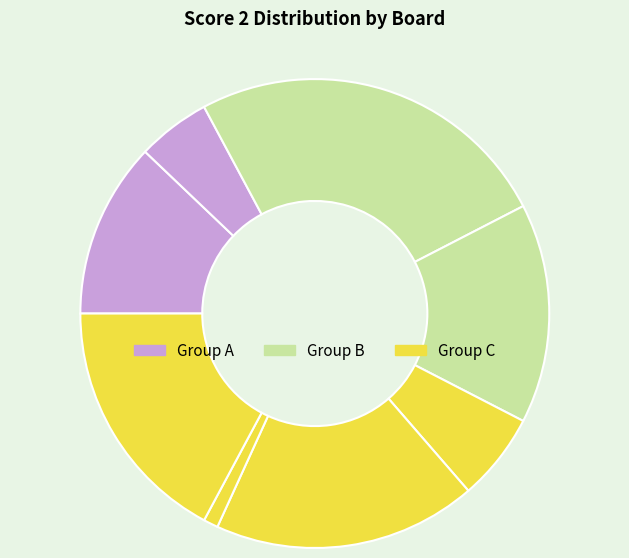

How many slices are in this pie chart?

8